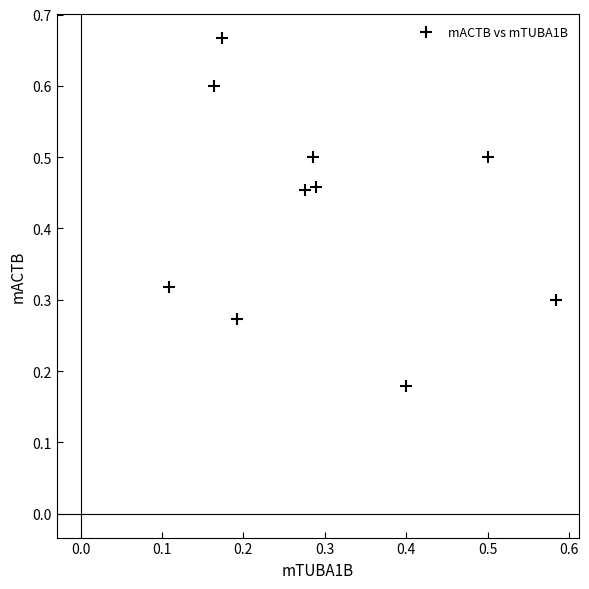

What is the average Y value?

0.4